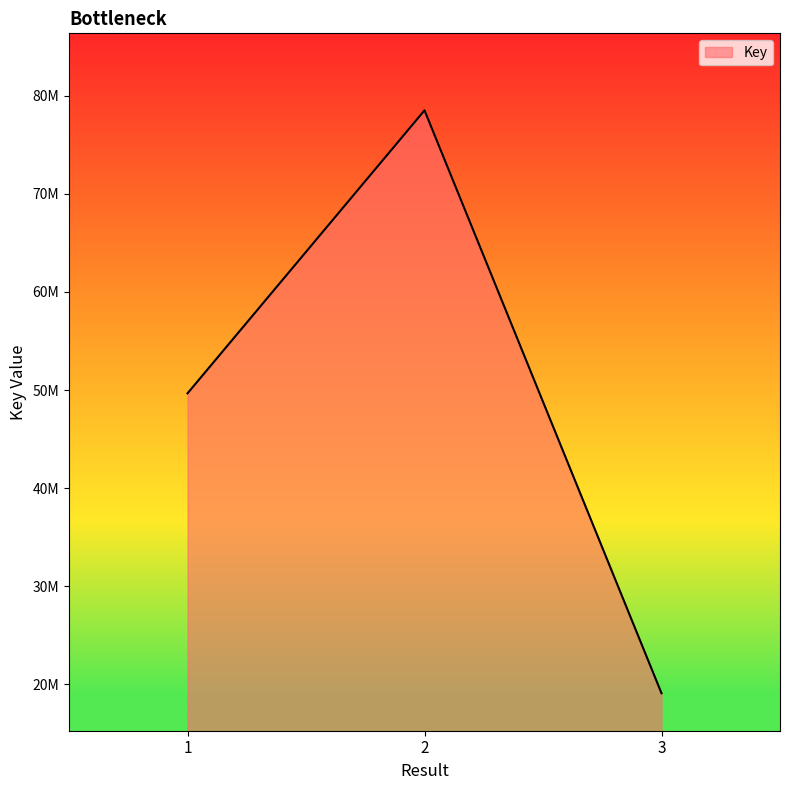

Reading left to right, what are all the values shown in this chart?

49666555	78505621	19097502